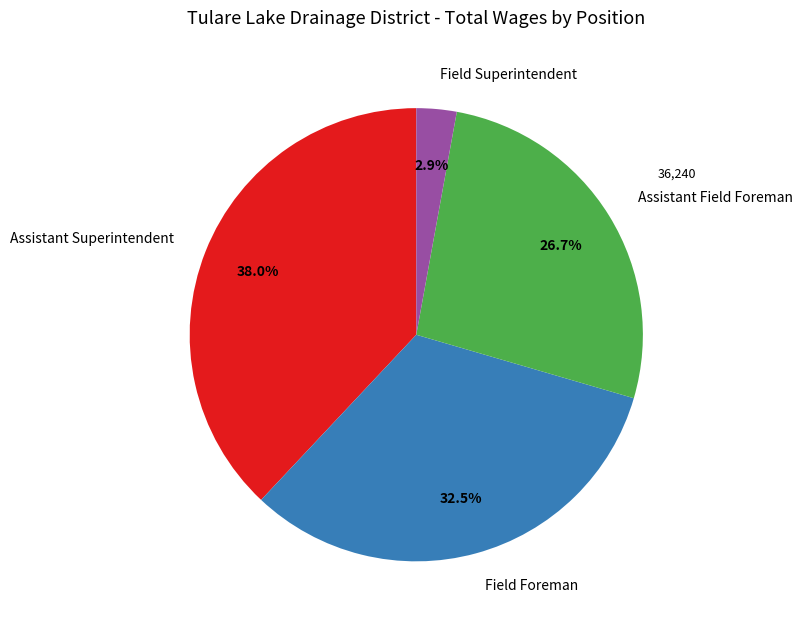

Rank the categories by value from highest to lowest.

Assistant Superintendent, Field Foreman, Assistant Field Foreman, Field Superintendent